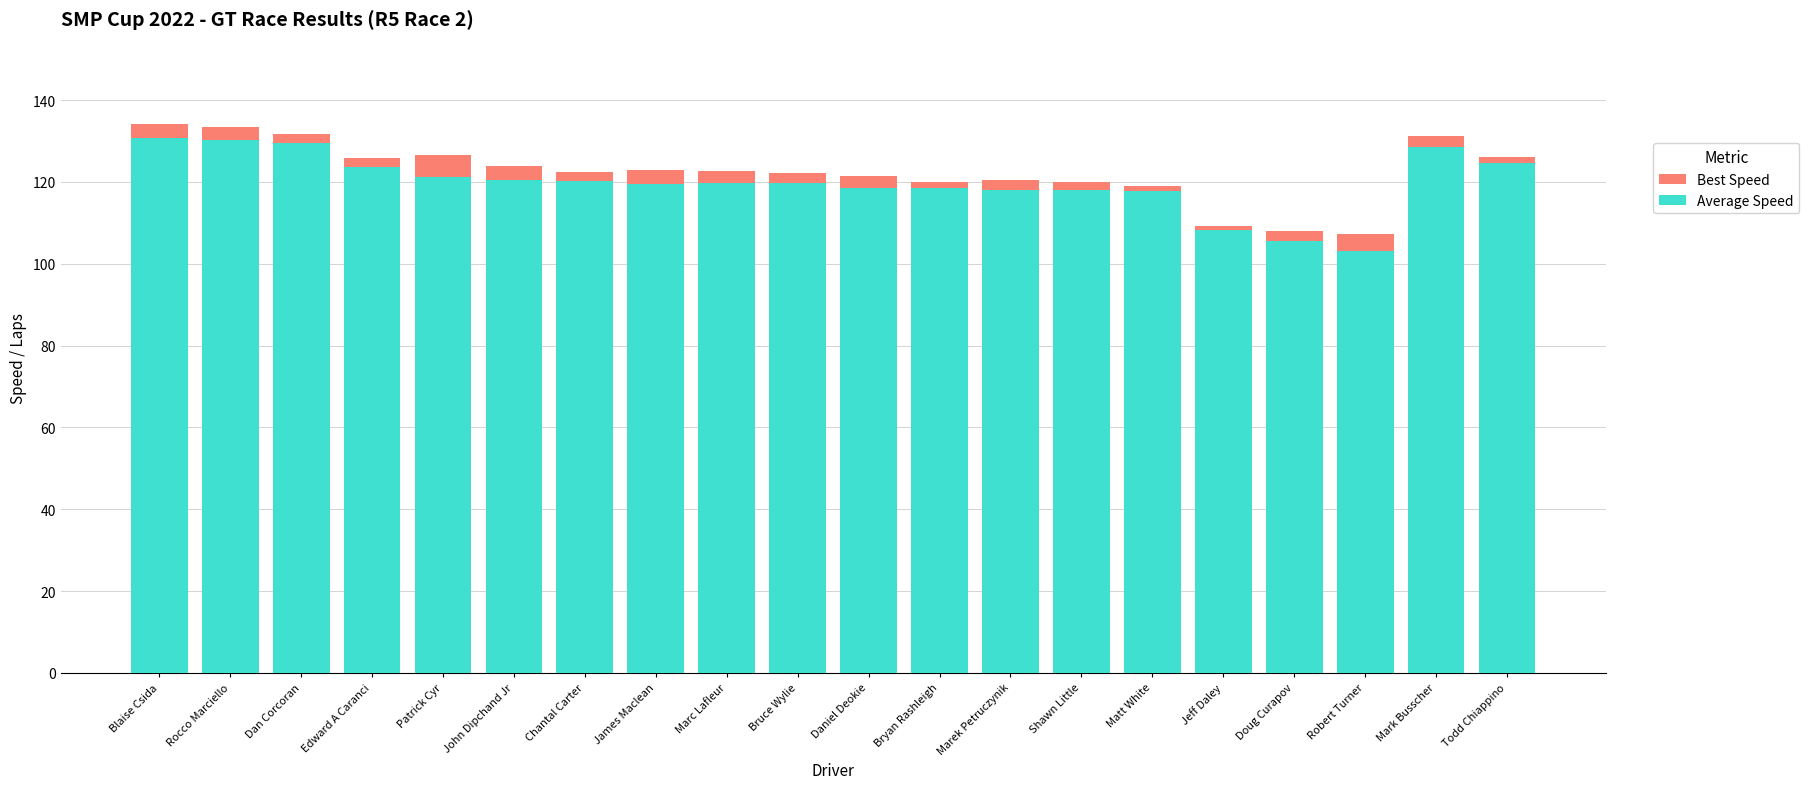

What is the sum of the Best Speed values at Bruce Wylie and Matt White?

241.2